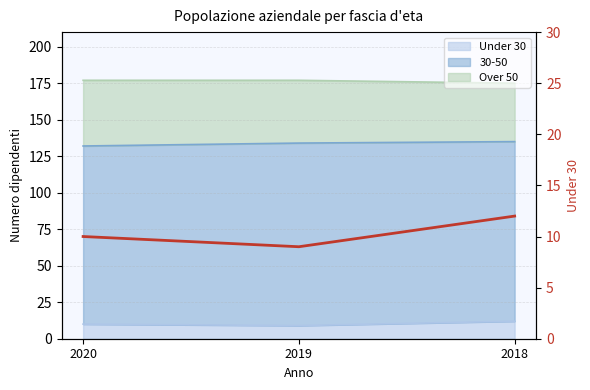

The value at 2018 is 12. True or false?

True